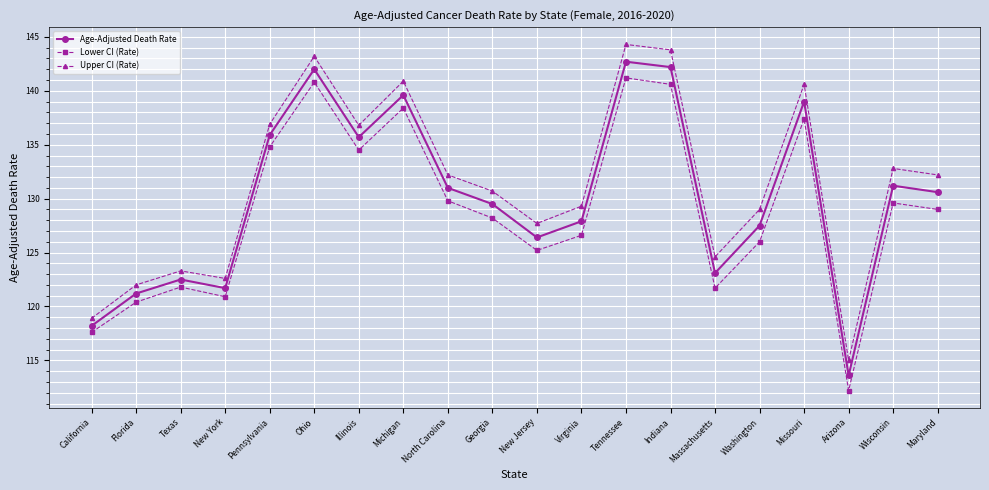

Is the value of Lower CI (Rate) at Pennsylvania greater than the value of Upper CI (Rate) at Florida?

Yes